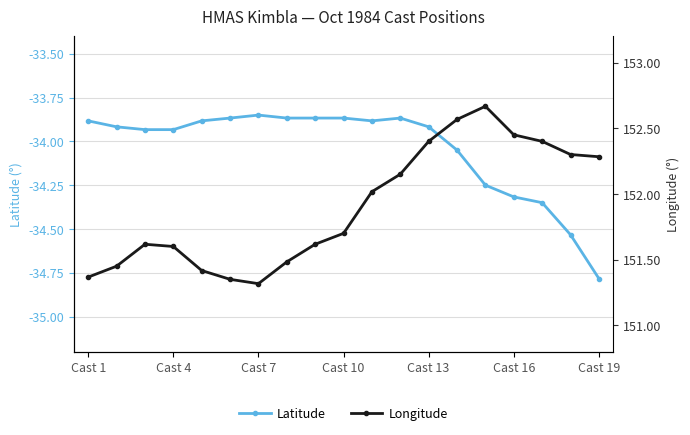

What is the value of the Latitude point at the 5th from the left?

-33.9